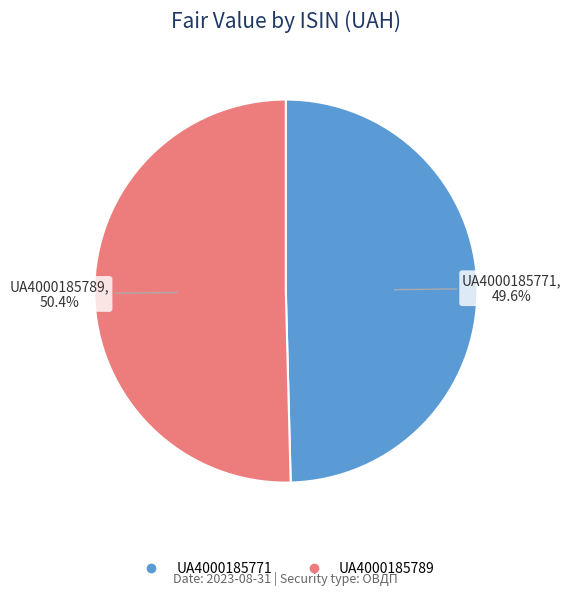

How many slices are in this pie chart?

2